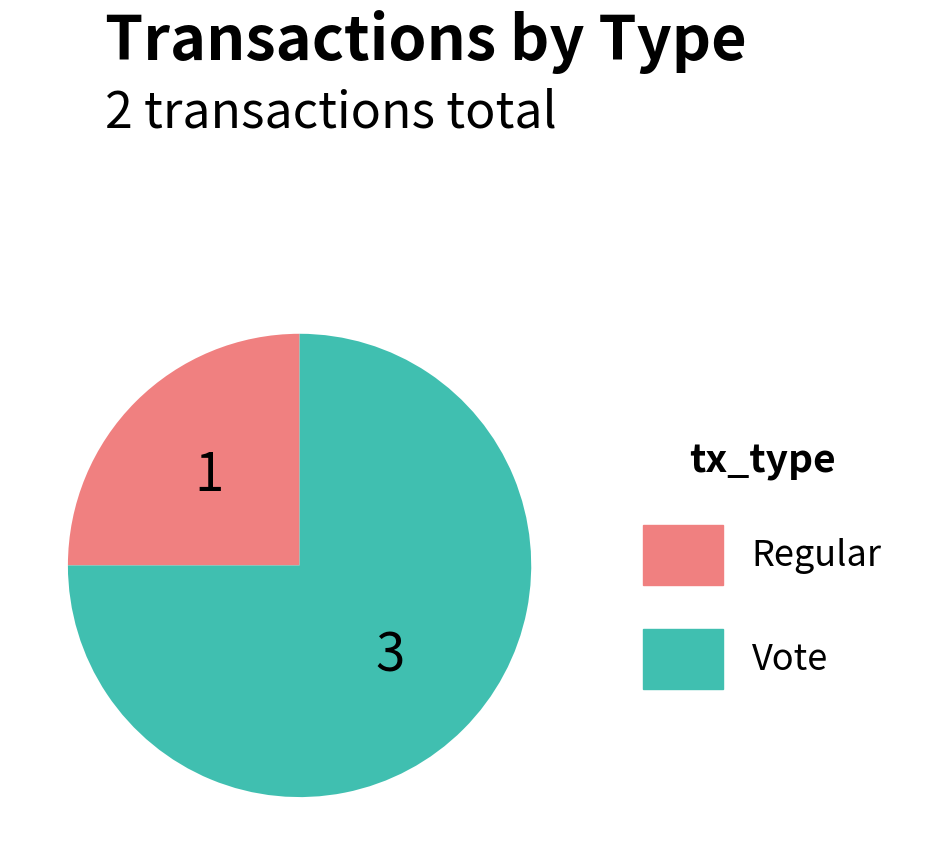

Rank the categories by value from lowest to highest.

Regular, Vote